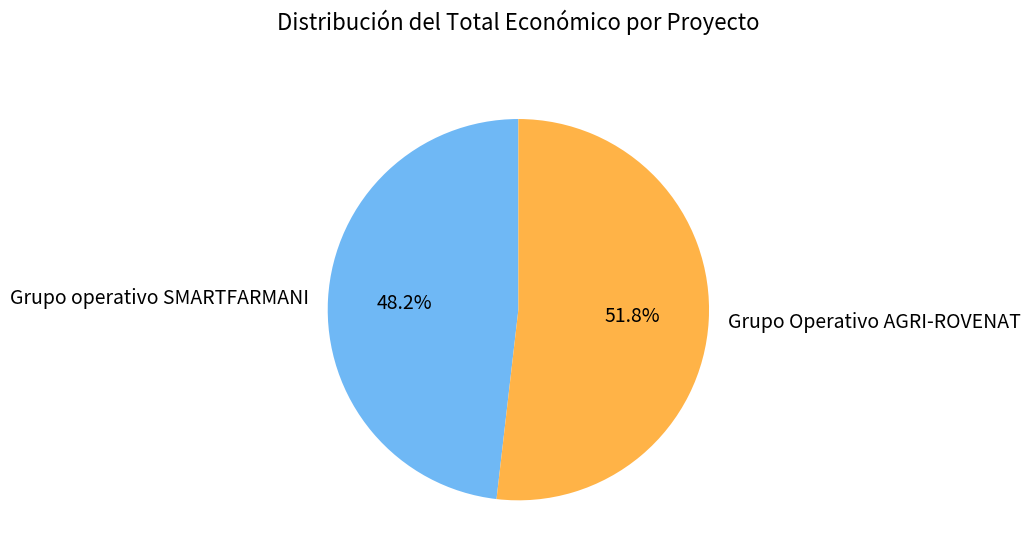

What is the total percentage of Grupo Operativo AGRI-ROVENAT and Grupo operativo SMARTFARMANI?

100.0%